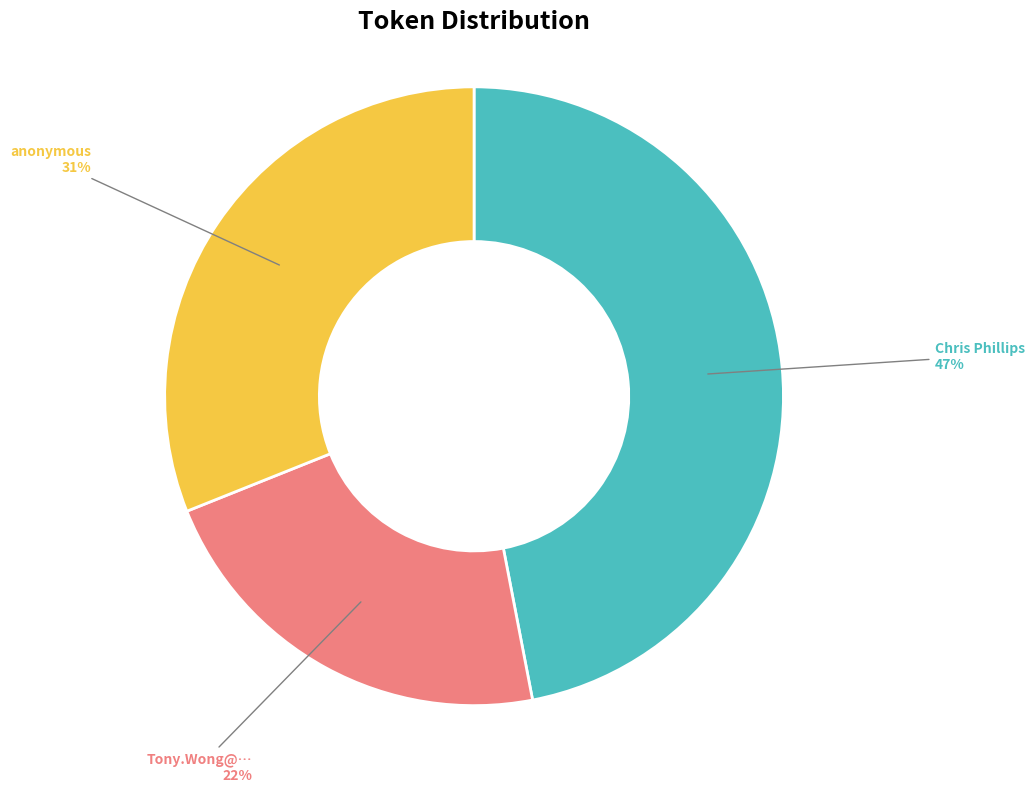

To the nearest percent, what is the combined percentage of anonymous and Chris Phillips?

78%